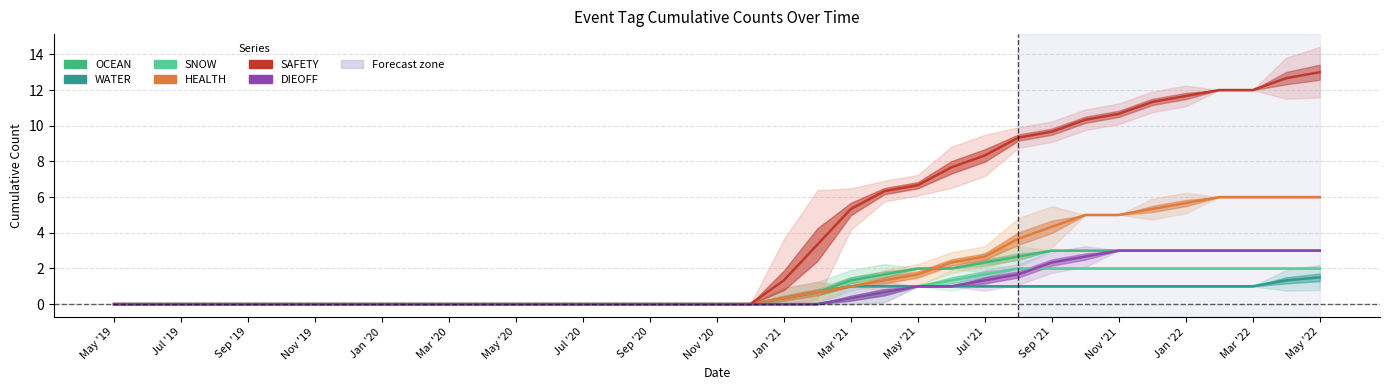

Which series changed the most between May '19 and 23?

SAFETY